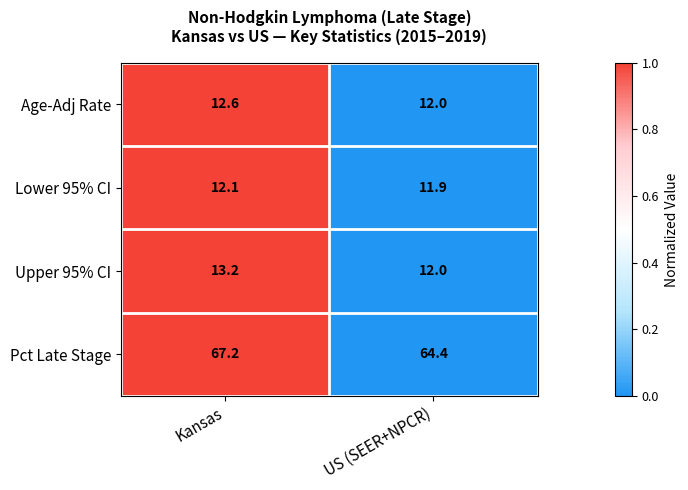

What is the sum of all Age-Adj Rate values?

24.6